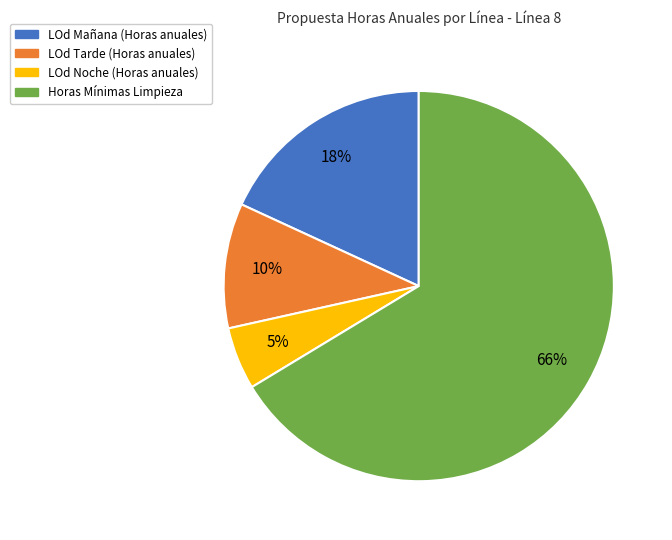

Is the sum of LOd Mañana (Horas anuales) and Horas Mínimas Limpieza greater than half?

Yes